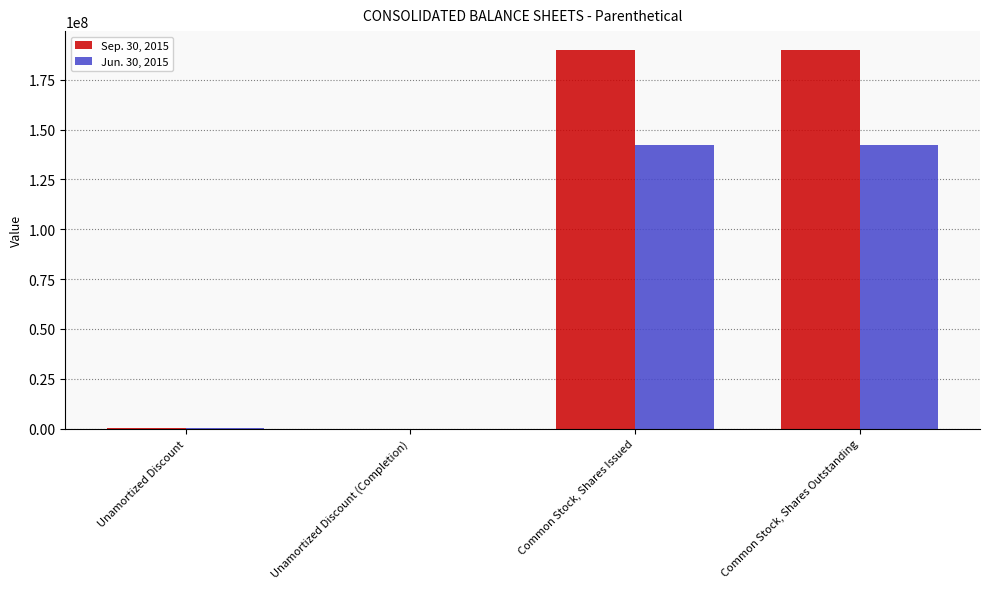

The value of Sep. 30, 2015 at Common Stock, Shares Outstanding is 189842914. True or false?

True